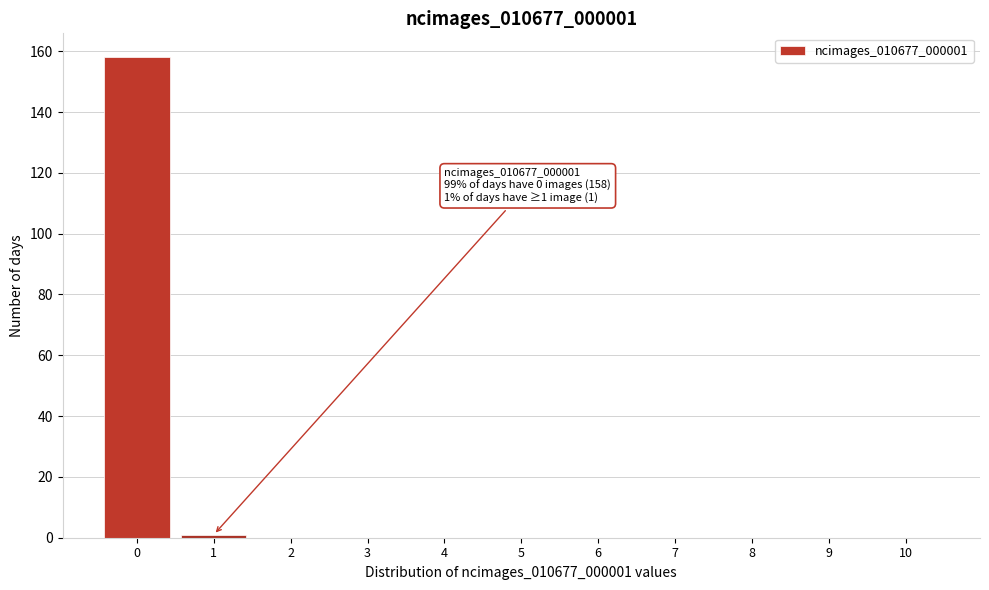

Reading left to right, transcribe all the data shown in this chart.

0=158	1=1	2=0	3=0	4=0	5=0	6=0	7=0	8=0	9=0	10=0